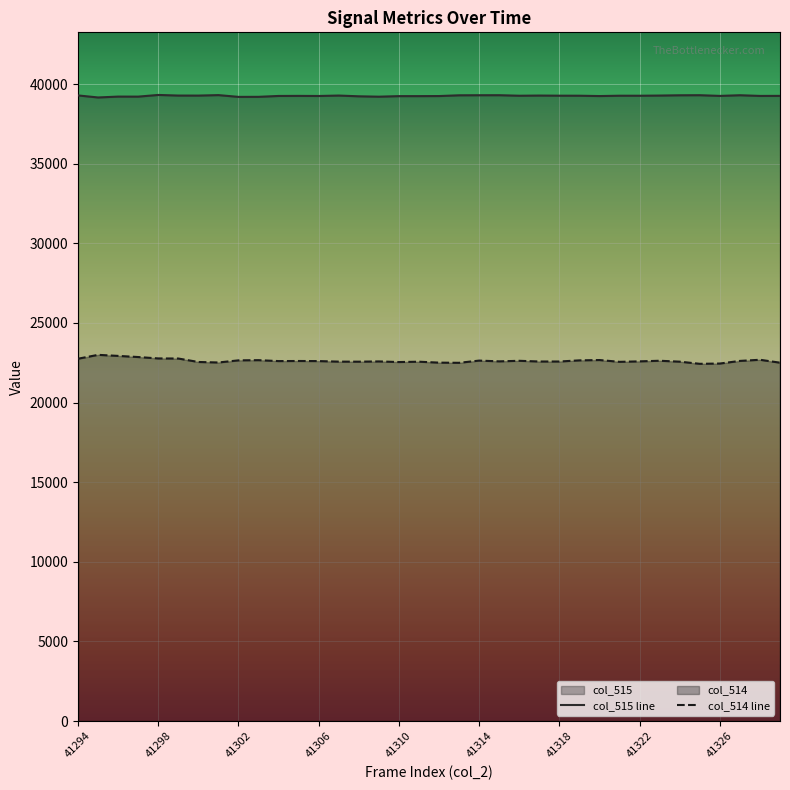

How many lines are shown in the chart?

2